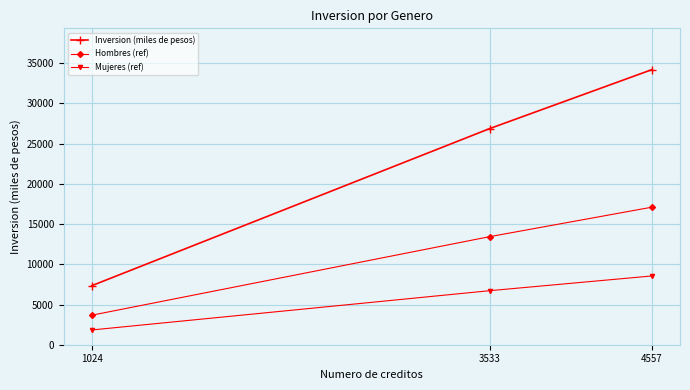

What is the minimum value shown in the chart?

1834.8